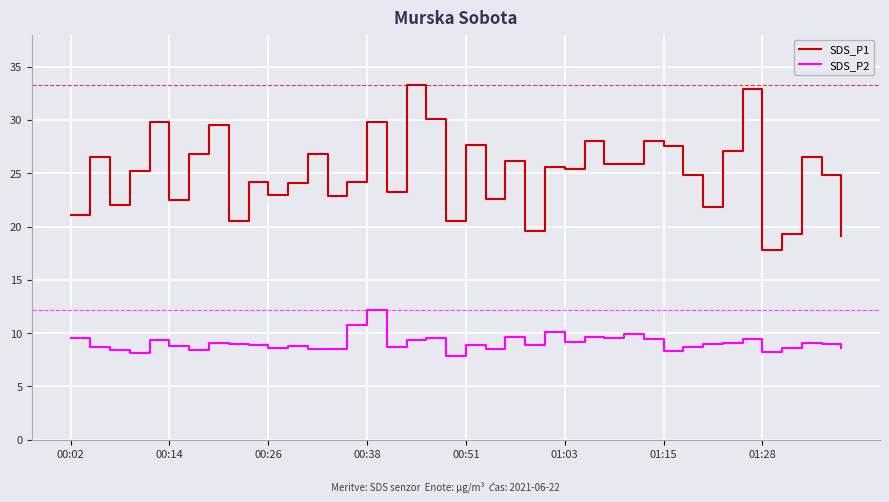

Which series has the largest total across all categories?

SDS_P1